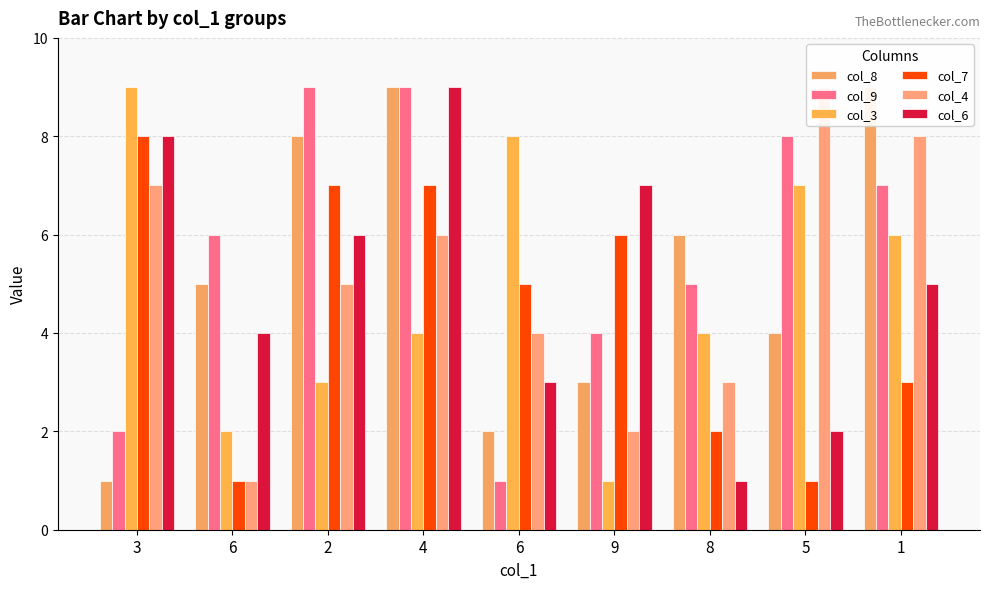

Is the value of col_9 at 5 greater than the value of col_3 at 6?

Yes